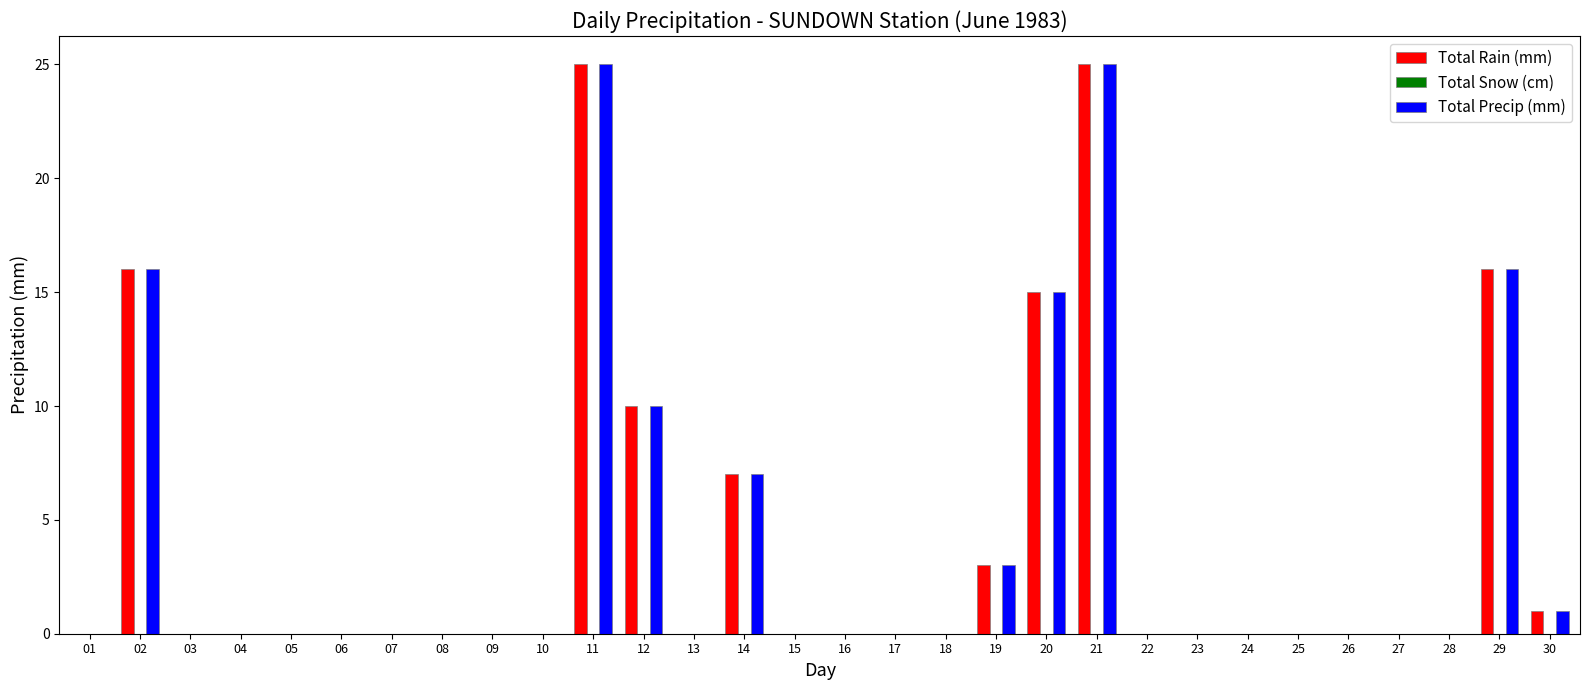

What is the sum of all Total Precip (mm) values?

118